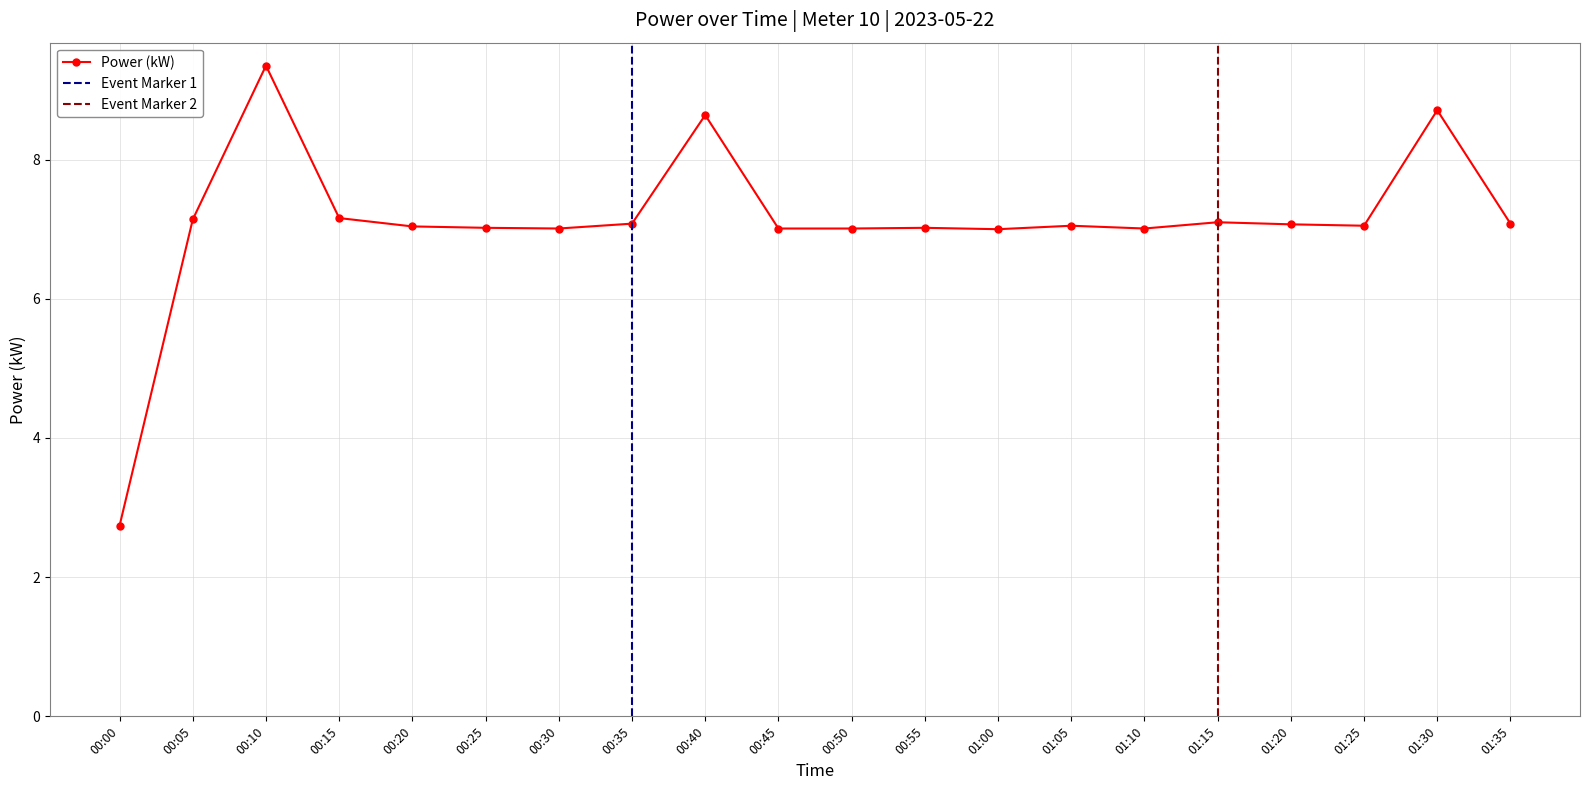

Is it true that the value at 00:20 is 1.9?

False